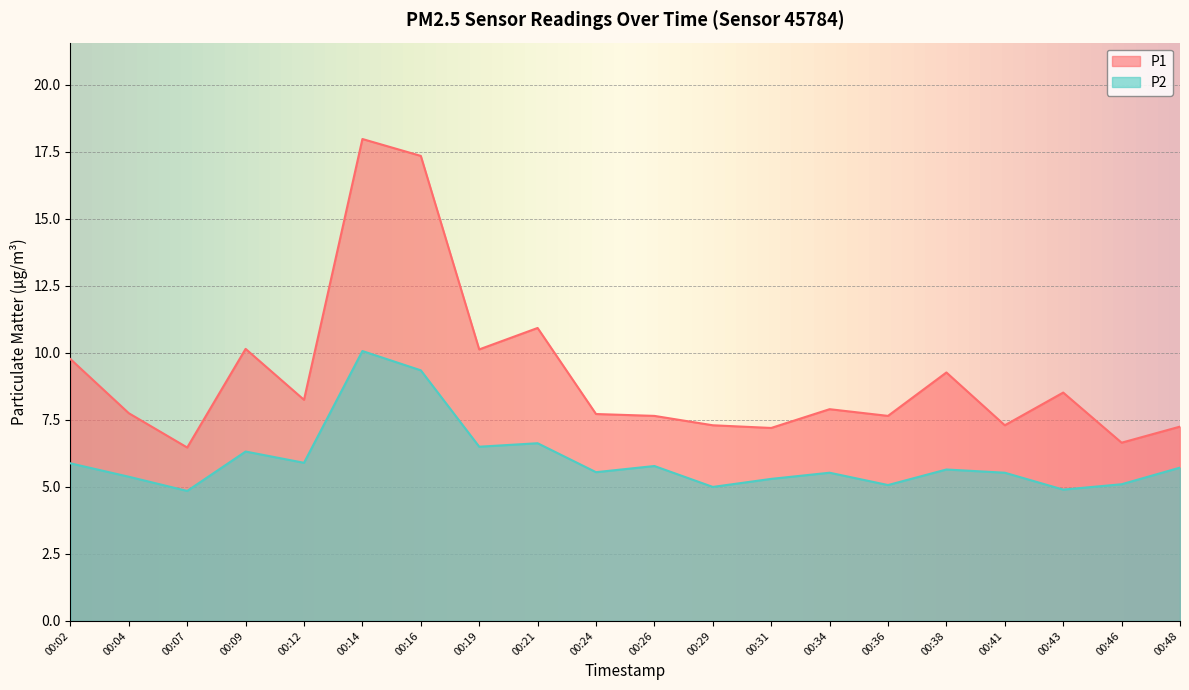

What is the difference between the highest and lowest values at 00:02?

3.9